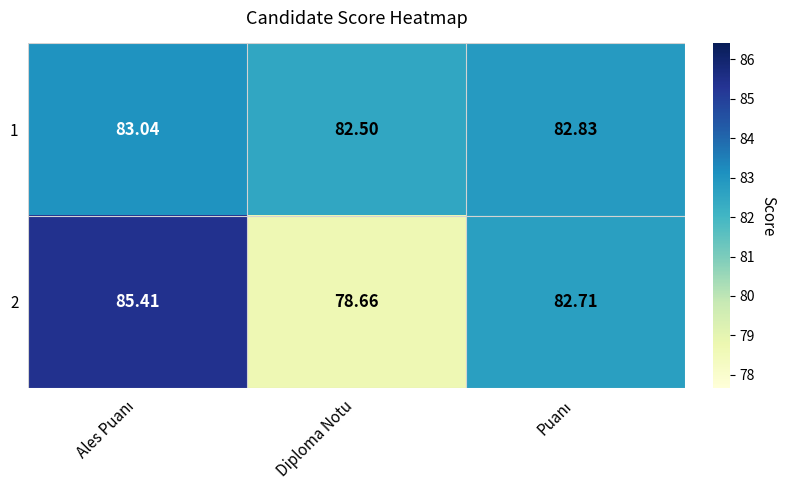

Which series has the largest total across all categories?

1